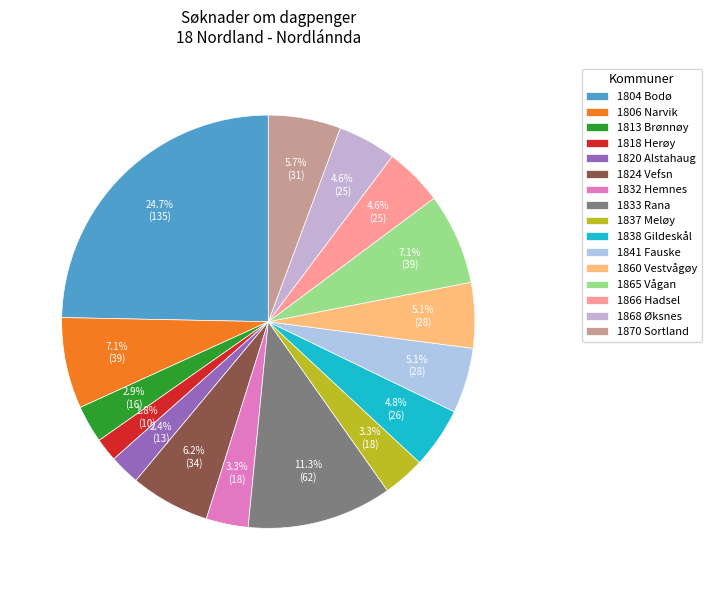

To the nearest percent, what portion does 1865 Vågan represent?

7%